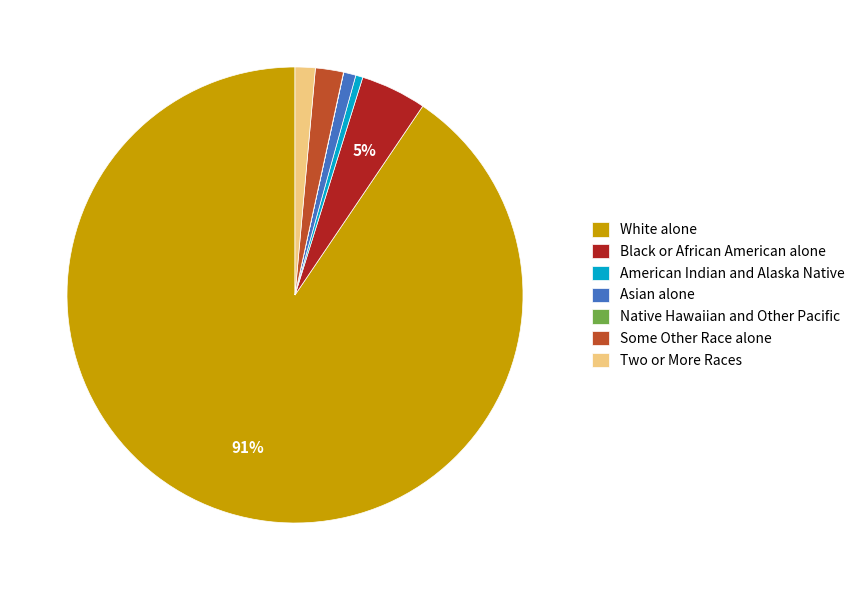

Between Black or African American alone and American Indian and Alaska Native, which is larger?

Black or African American alone